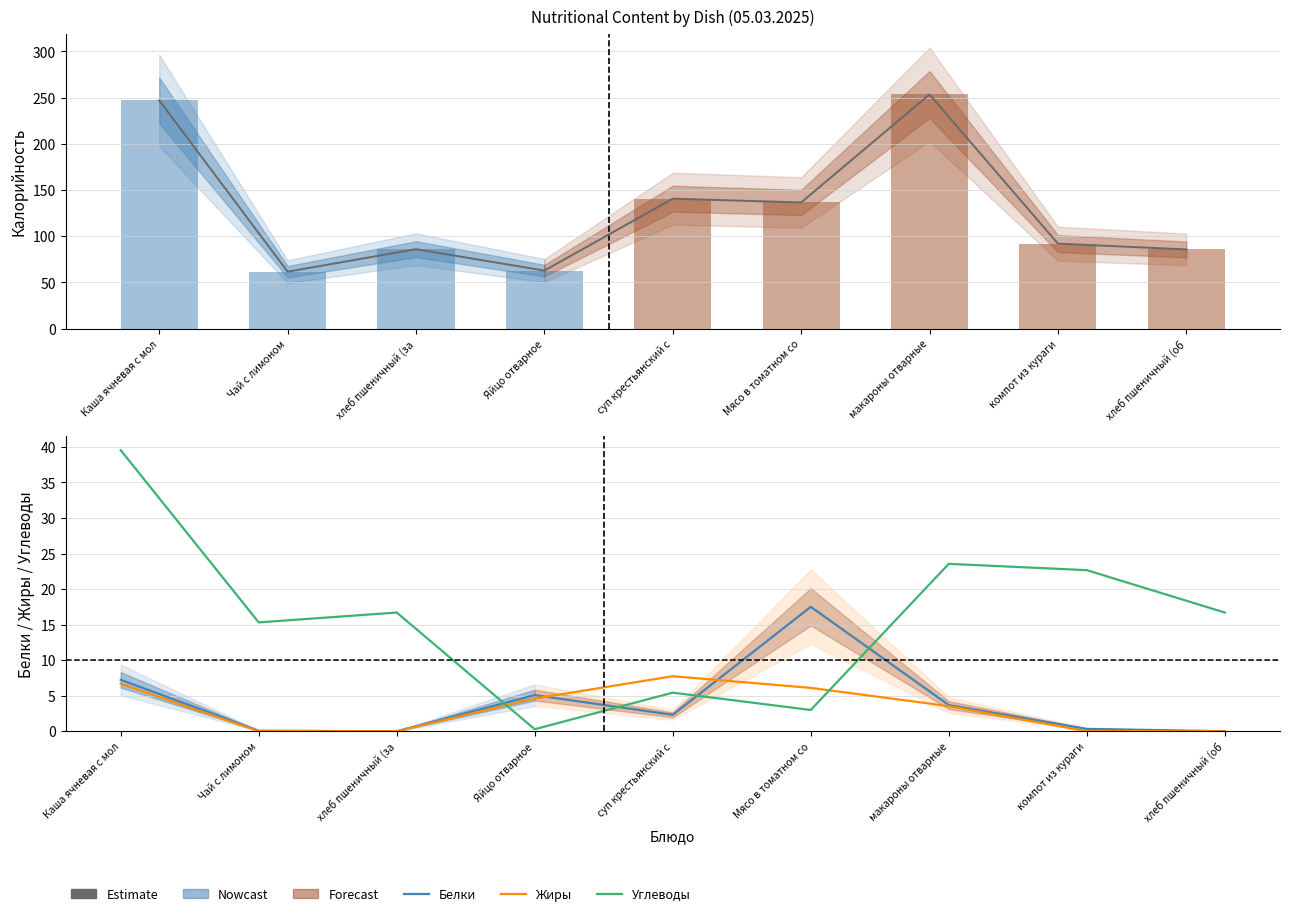

Which series has the widest spread of values?

Estimate